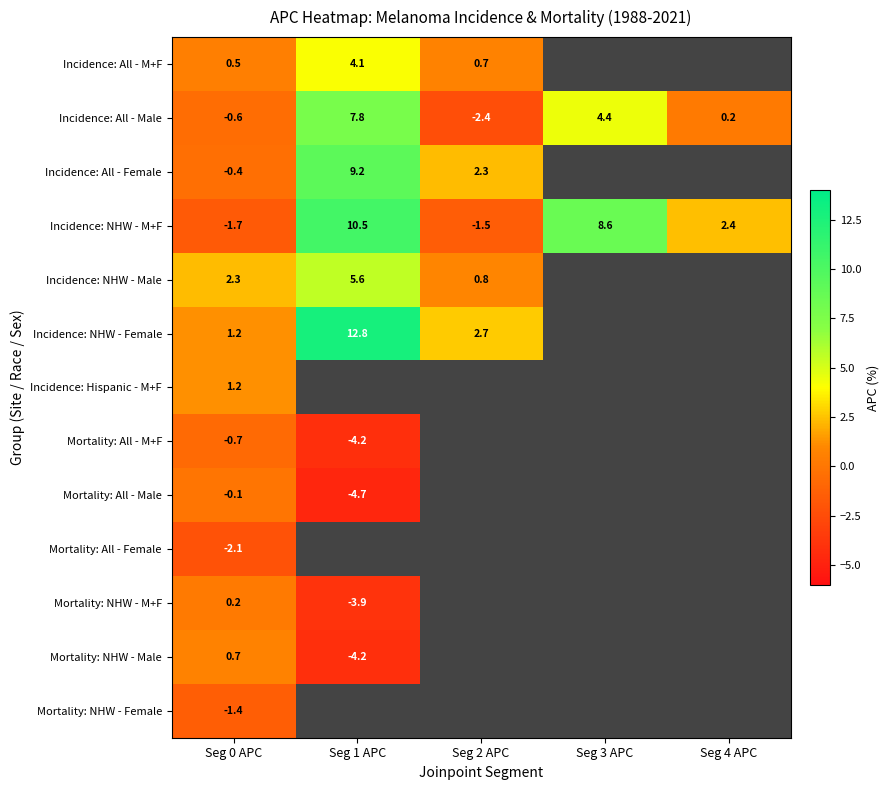

The Incidence: NHW - M+F series shows 2.4 at Seg 4 APC. True or false?

True